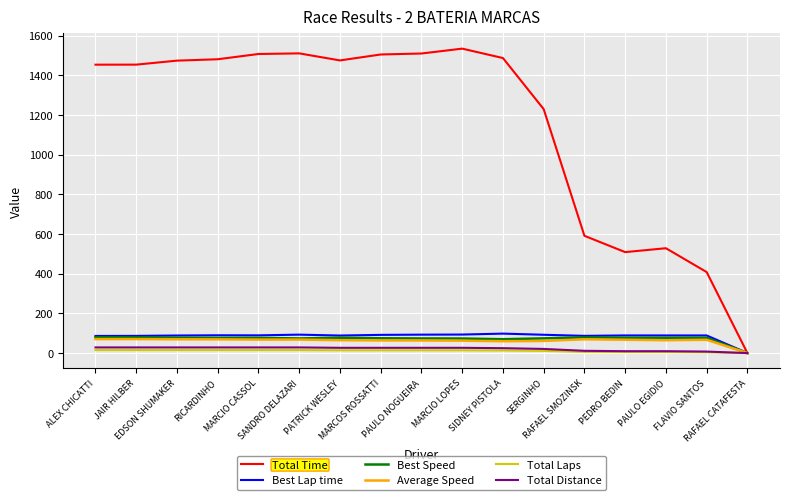

The value of Total Laps at ALEX CHICATTI is 15.0. True or false?

True